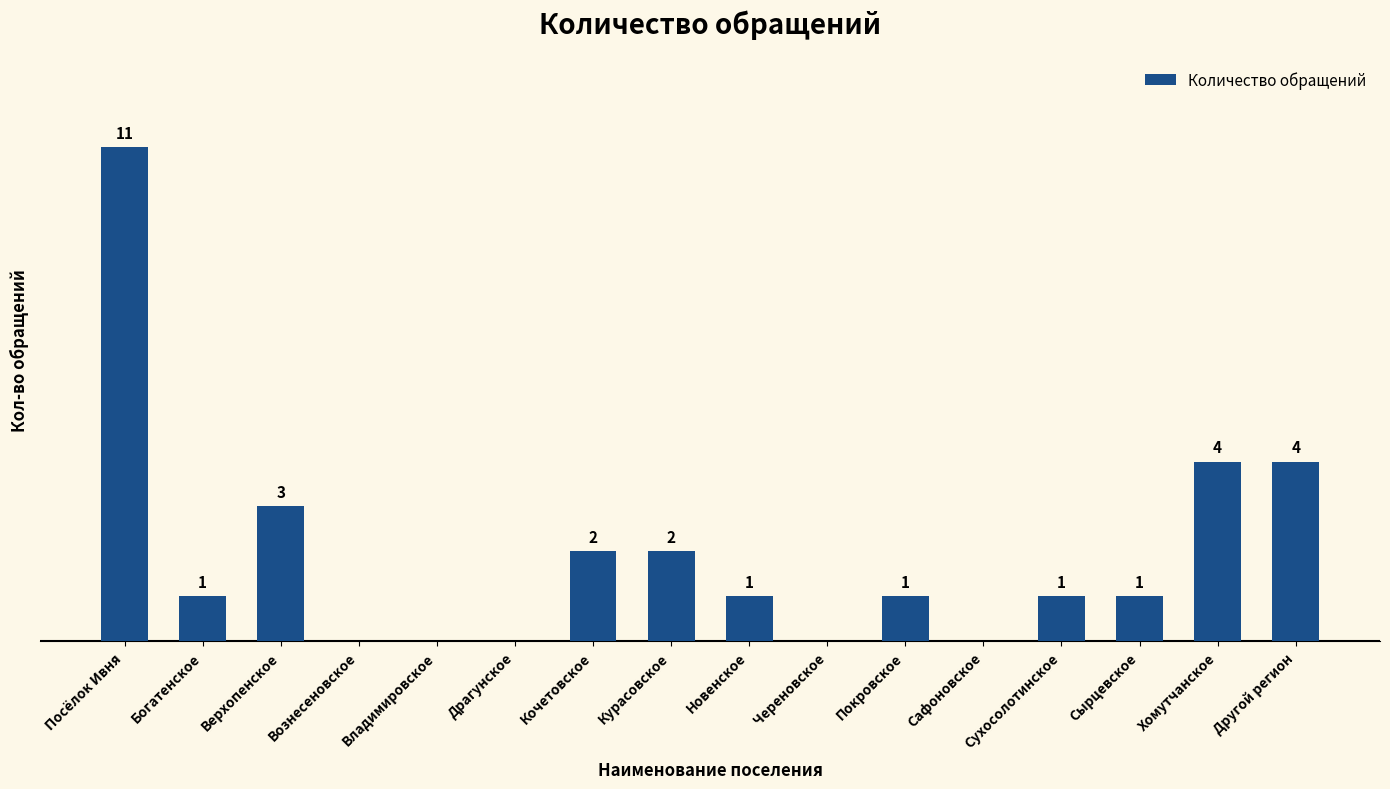

Where does the data first go above 1?

Посёлок Ивня